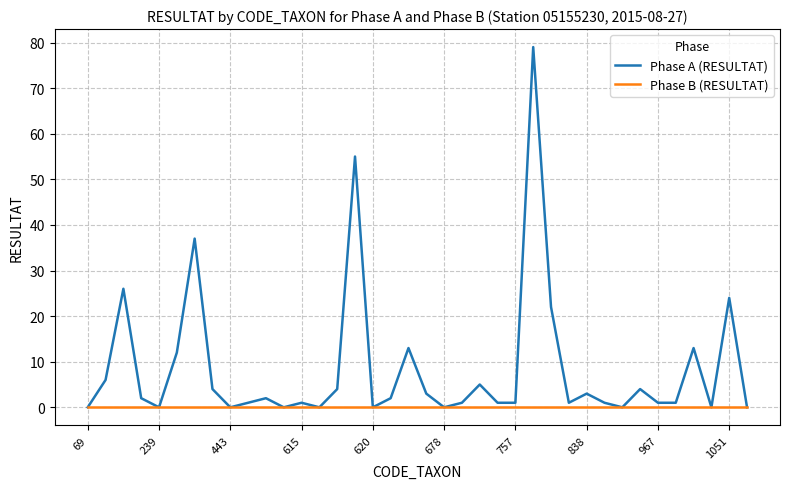

What are all the series names shown in the legend?

Phase A (RESULTAT), Phase B (RESULTAT)